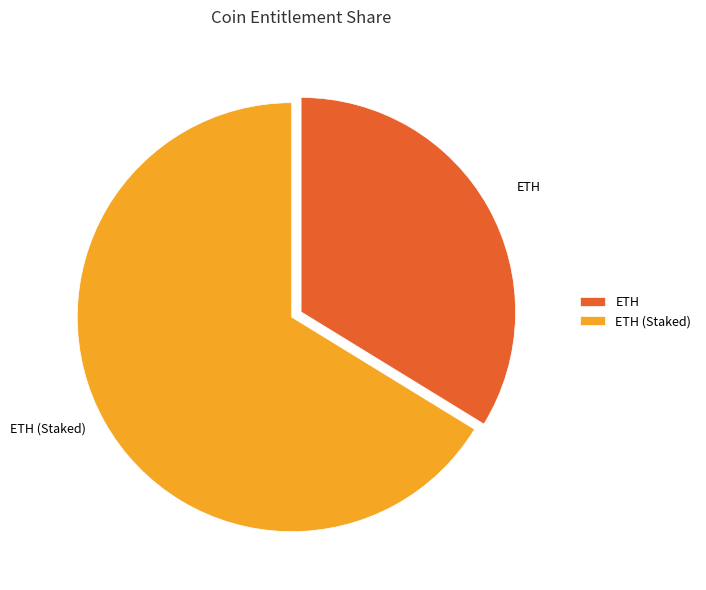

What is the largest slice in the pie chart?

ETH (Staked)